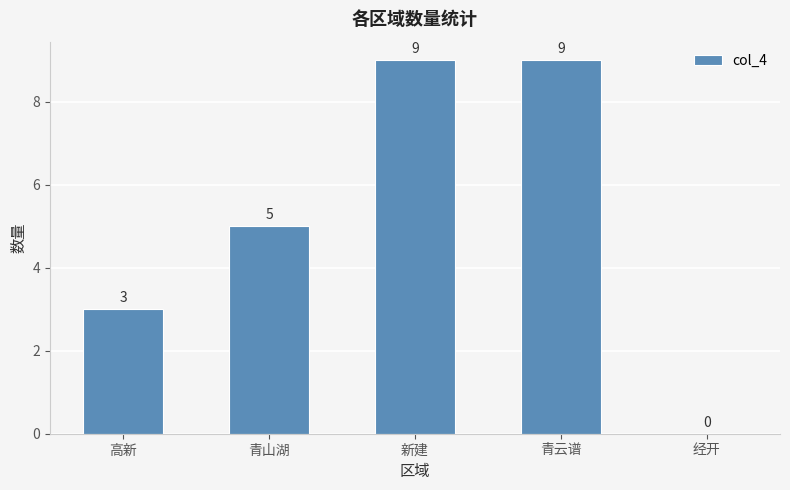

Does the chart contain stacked bars?

No